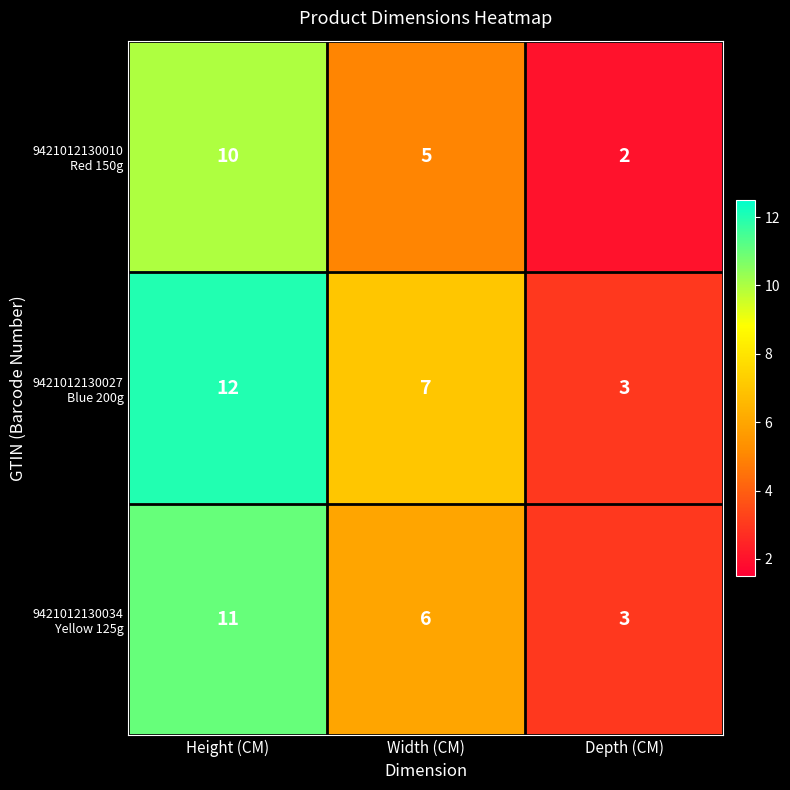

Which category has the lowest value across all series?

Depth (CM)